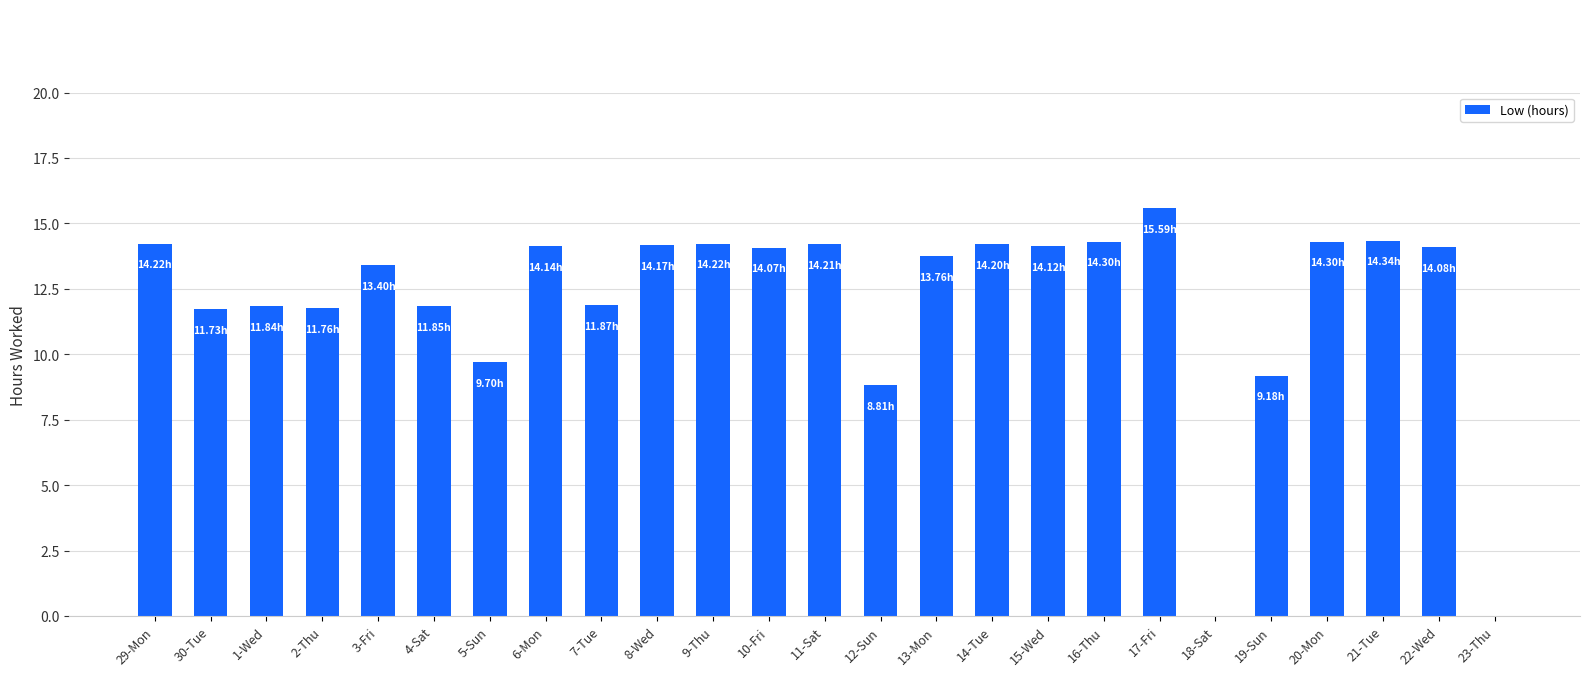

Which label corresponds to the largest value in the chart?

17-Fri